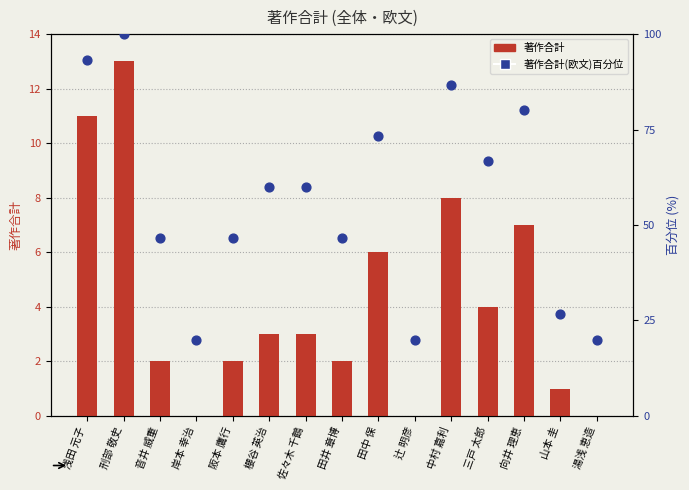

What is the total value across all series at 櫻谷 英治?

63.0